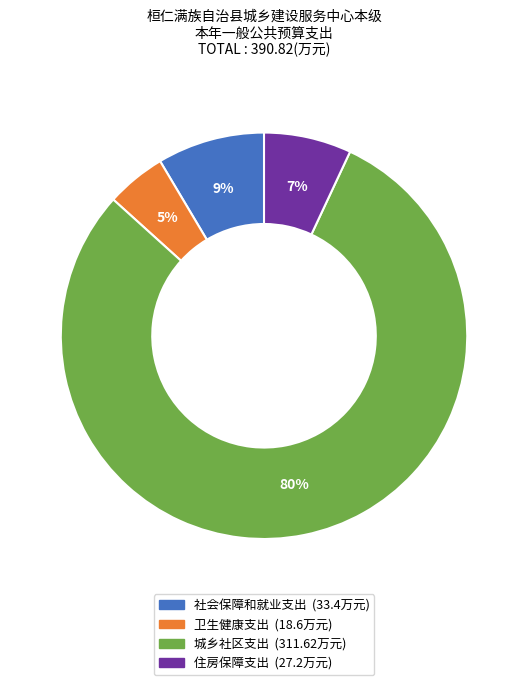

The 社会保障和就业支出 slice represents 1% of the pie. True or false?

False